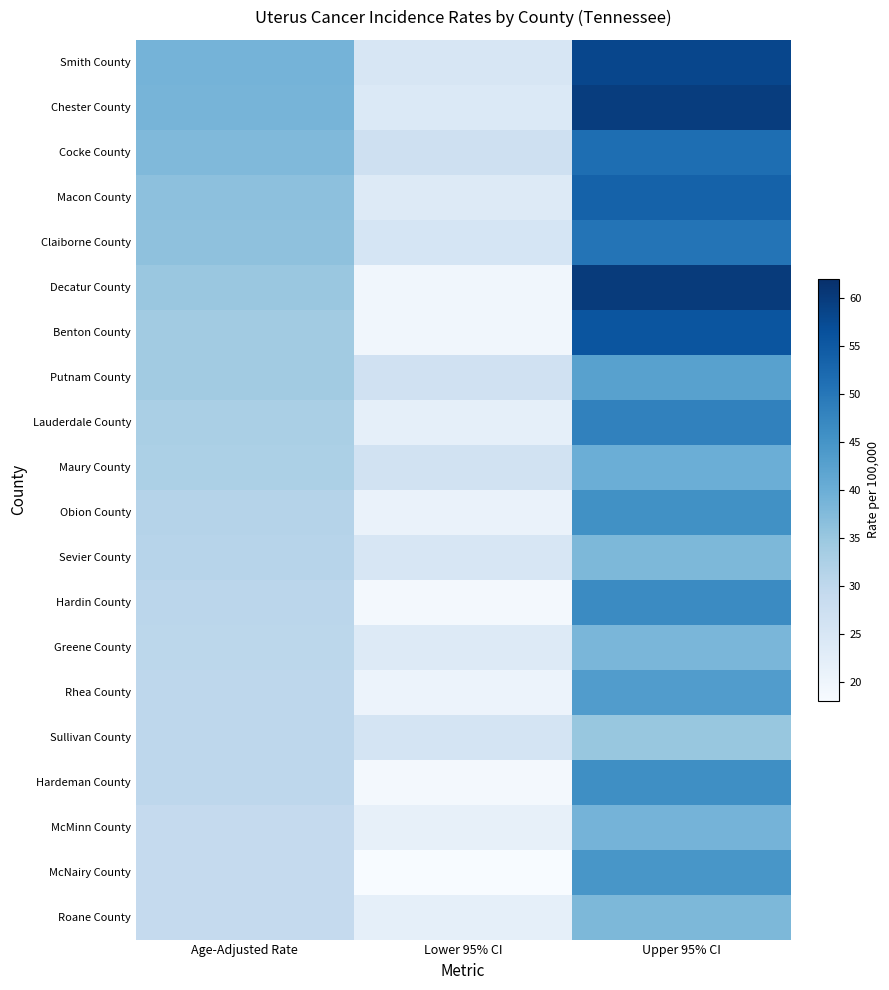

Reading left to right, list all the values displayed in this chart.

Smith County: Age-Adjusted Rate=38.9	Lower 95% CI=25.1	Upper 95% CI=58.2
Chester County: Age-Adjusted Rate=38.7	Lower 95% CI=24.1	Upper 95% CI=59.6
Cocke County: Age-Adjusted Rate=37.6	Lower 95% CI=27.0	Upper 95% CI=51.4
Macon County: Age-Adjusted Rate=36.3	Lower 95% CI=23.7	Upper 95% CI=53.5
Claiborne County: Age-Adjusted Rate=36.1	Lower 95% CI=25.4	Upper 95% CI=50.4
Decatur County: Age-Adjusted Rate=35.0	Lower 95% CI=19.5	Upper 95% CI=60.1
Benton County: Age-Adjusted Rate=33.9	Lower 95% CI=19.5	Upper 95% CI=55.7
Putnam County: Age-Adjusted Rate=33.9	Lower 95% CI=26.6	Upper 95% CI=42.5
Lauderdale County: Age-Adjusted Rate=32.8	Lower 95% CI=21.8	Upper 95% CI=48.1
Maury County: Age-Adjusted Rate=32.6	Lower 95% CI=26.4	Upper 95% CI=39.9
Obion County: Age-Adjusted Rate=31.3	Lower 95% CI=20.8	Upper 95% CI=45.6
Sevier County: Age-Adjusted Rate=31.0	Lower 95% CI=25.0	Upper 95% CI=38.1
Hardin County: Age-Adjusted Rate=30.5	Lower 95% CI=19.0	Upper 95% CI=46.7
Greene County: Age-Adjusted Rate=30.3	Lower 95% CI=23.6	Upper 95% CI=38.4
Rhea County: Age-Adjusted Rate=30.2	Lower 95% CI=20.5	Upper 95% CI=43.3
Sullivan County: Age-Adjusted Rate=30.2	Lower 95% CI=25.8	Upper 95% CI=35.1
Hardeman County: Age-Adjusted Rate=30.1	Lower 95% CI=19.0	Upper 95% CI=45.9
McMinn County: Age-Adjusted Rate=29.1	Lower 95% CI=21.5	Upper 95% CI=38.8
McNairy County: Age-Adjusted Rate=29.0	Lower 95% CI=18.0	Upper 95% CI=44.6
Roane County: Age-Adjusted Rate=29.0	Lower 95% CI=21.9	Upper 95% CI=38.1